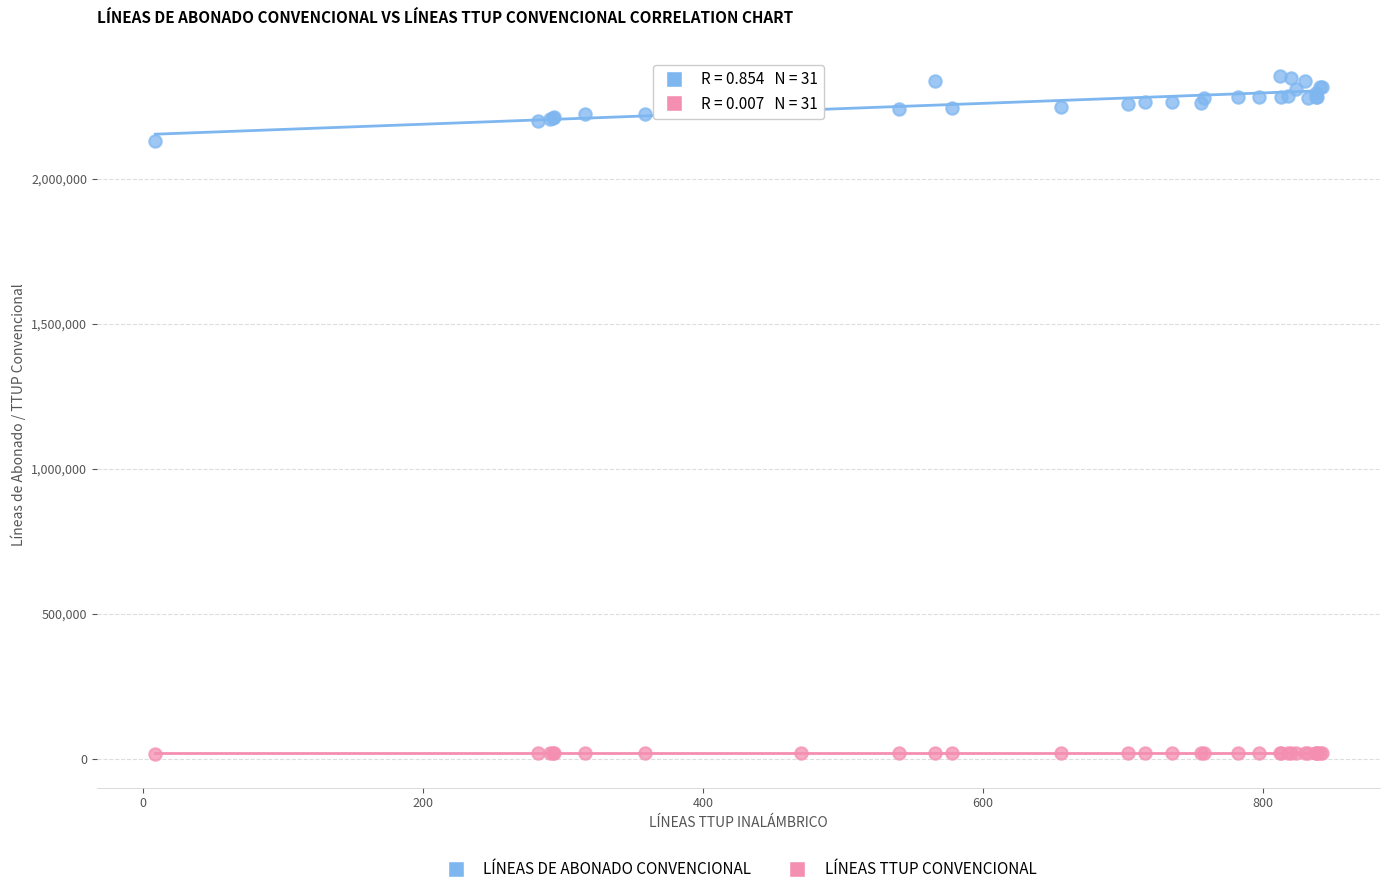

Which series has the largest Y range (max minus min)?

LÍNEAS DE ABONADO CONVENCIONAL